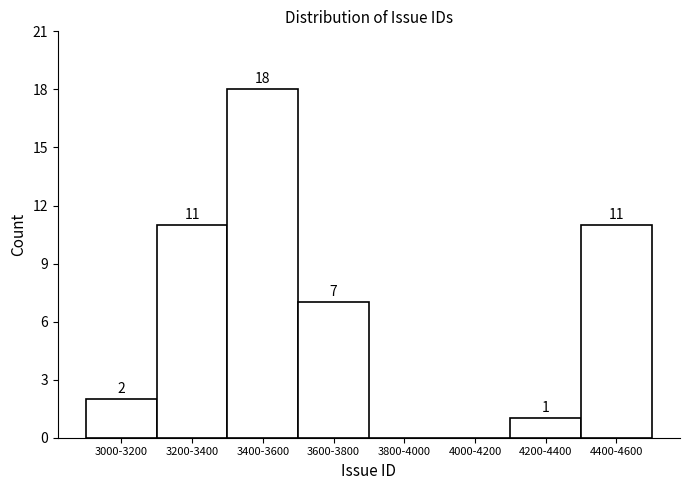

Reading right to left, what are all the values shown in this chart?

4400-4600=11	4200-4400=1	4000-4200=0	3800-4000=0	3600-3800=7	3400-3600=18	3200-3400=11	3000-3200=2